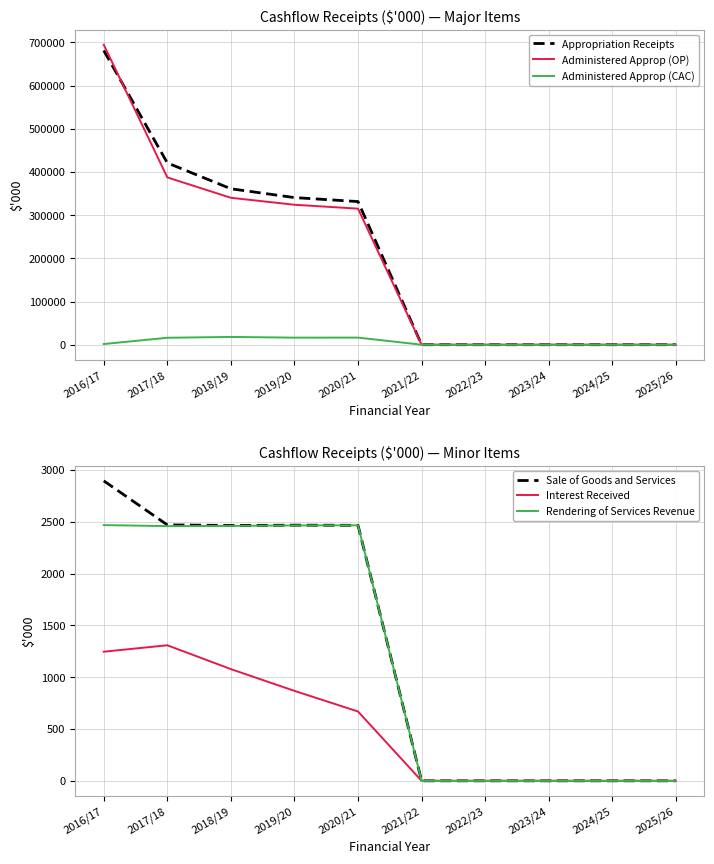

What is the label of the 6th point from the right?

2020/21